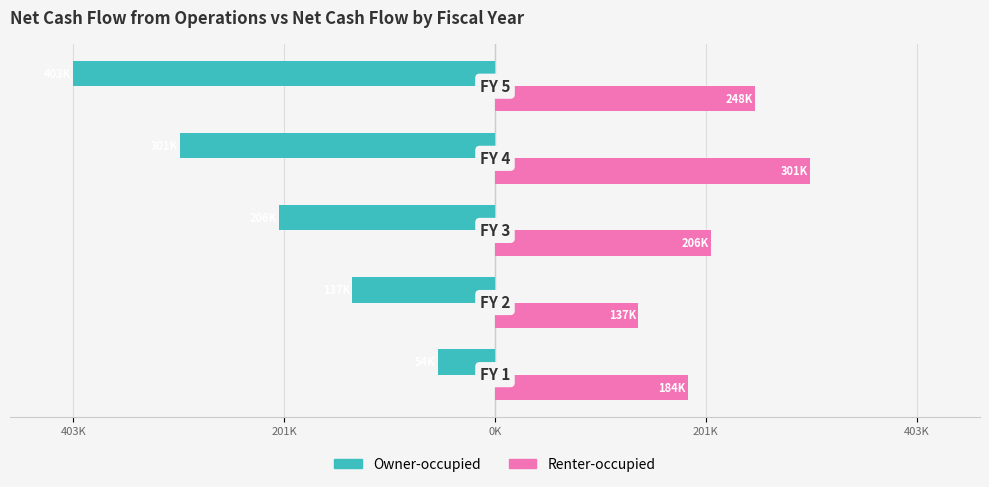

Which series has the largest total across all categories?

Renter-occupied